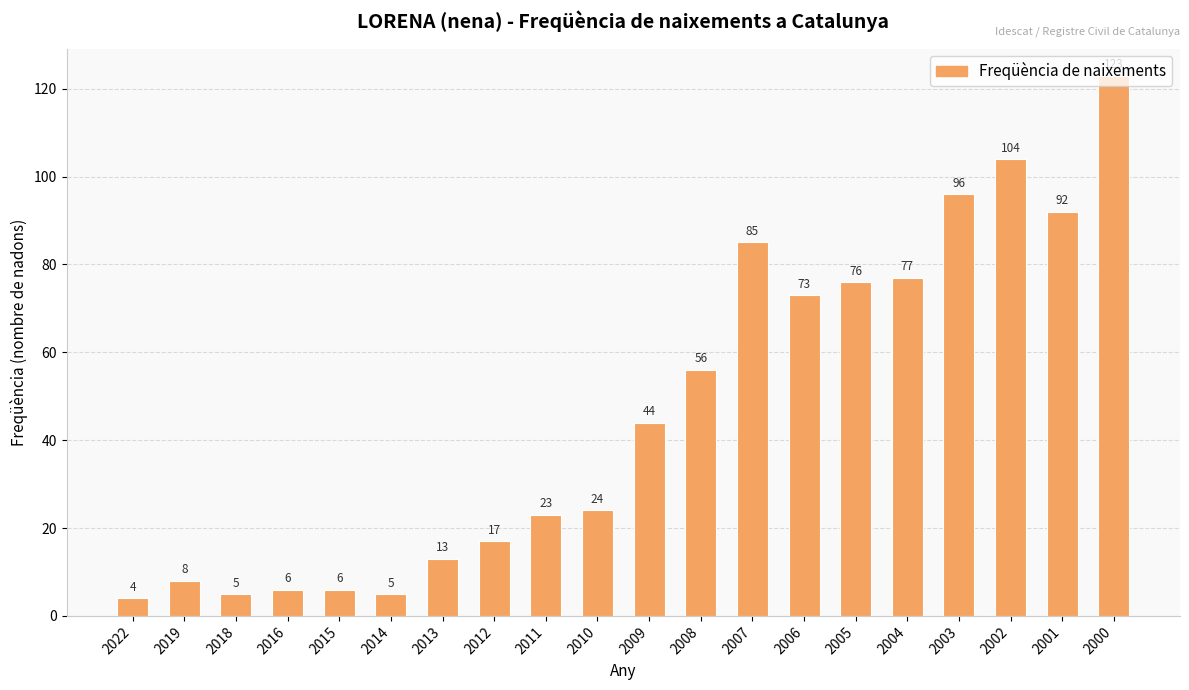

What value does the data have at 2019?

8